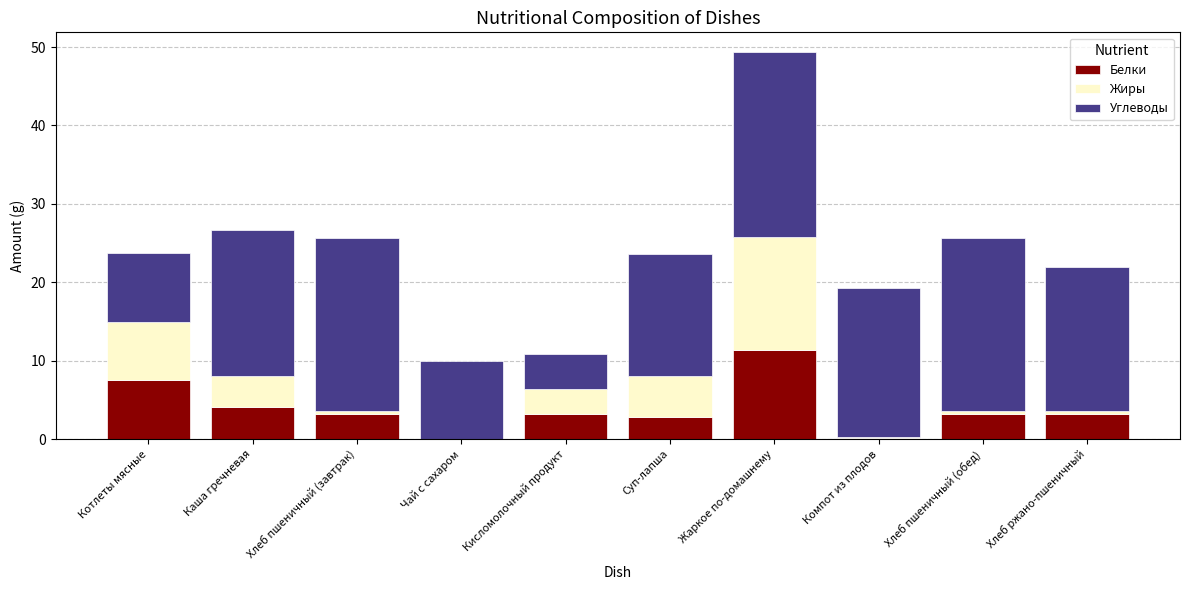

At which category is the sum across all series the highest?

Жаркое по-домашнему